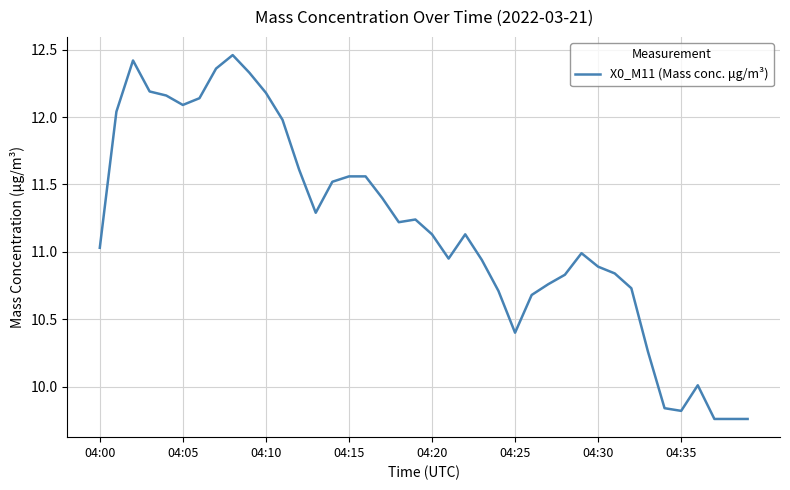

How many distinct data groups are displayed?

1